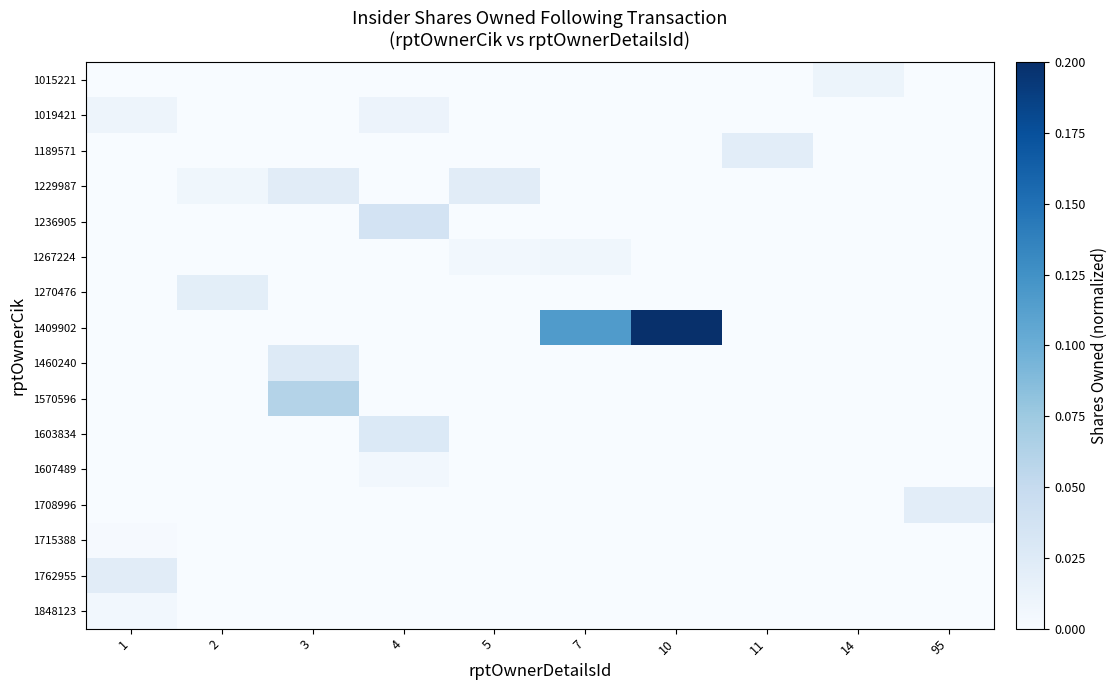

Which series has the largest total across all categories?

1409902